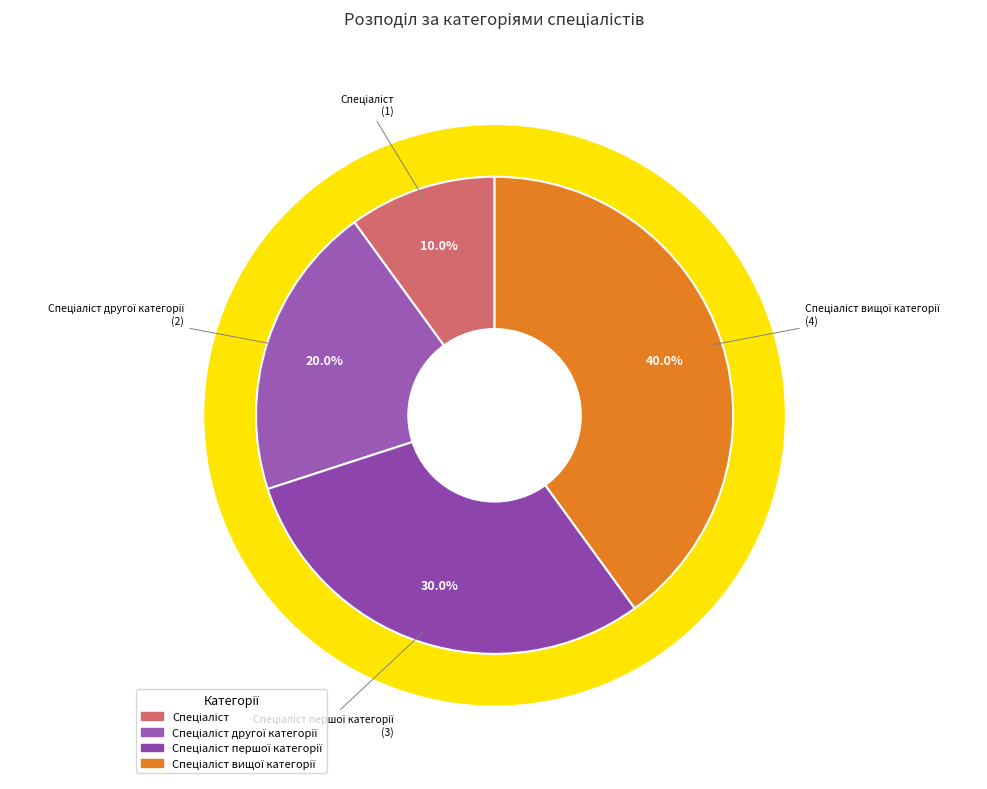

How many segments does this pie chart have?

4